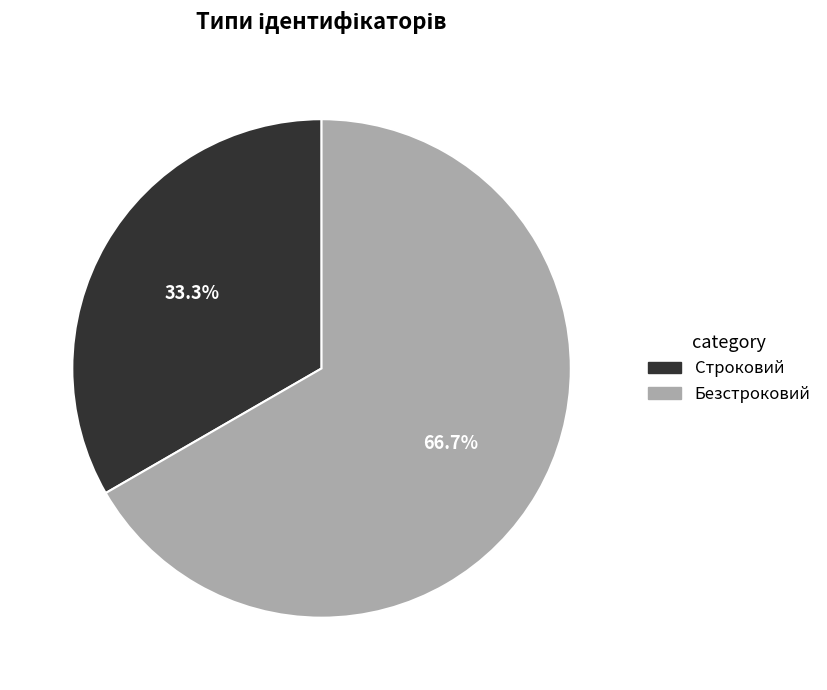

To the nearest percent, what is the average slice percentage?

50%